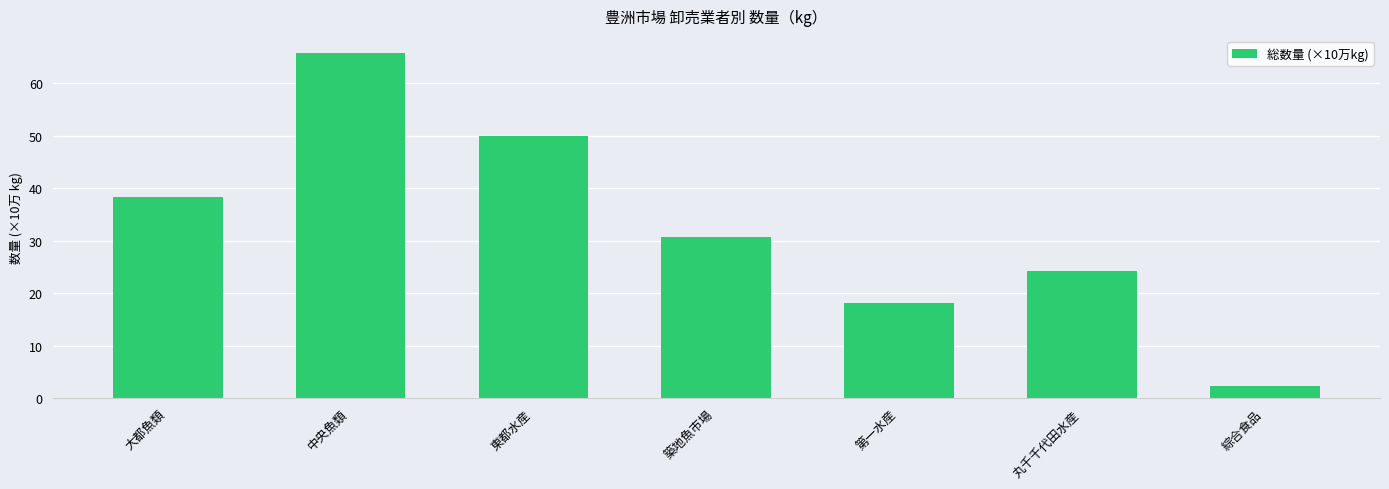

Is it true that the value at 大都魚類 is 65.3?

False